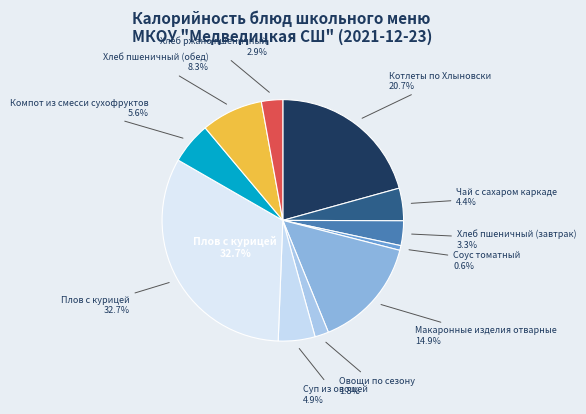

What portion of the pie excludes Суп из овощей?

95.1%